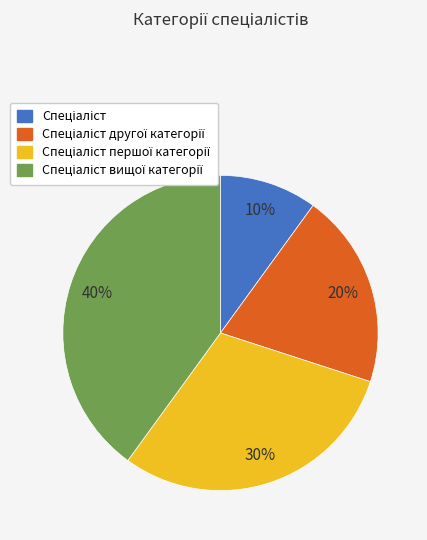

Is there a majority slice in this chart?

No